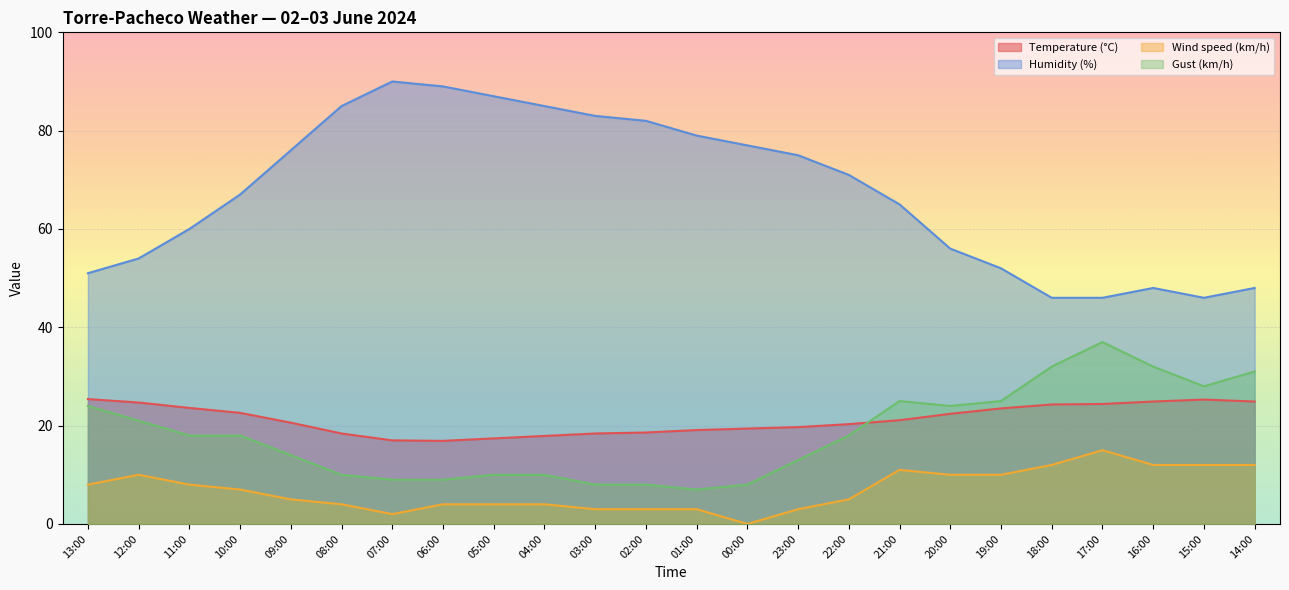

Count the number of data series in this chart.

4